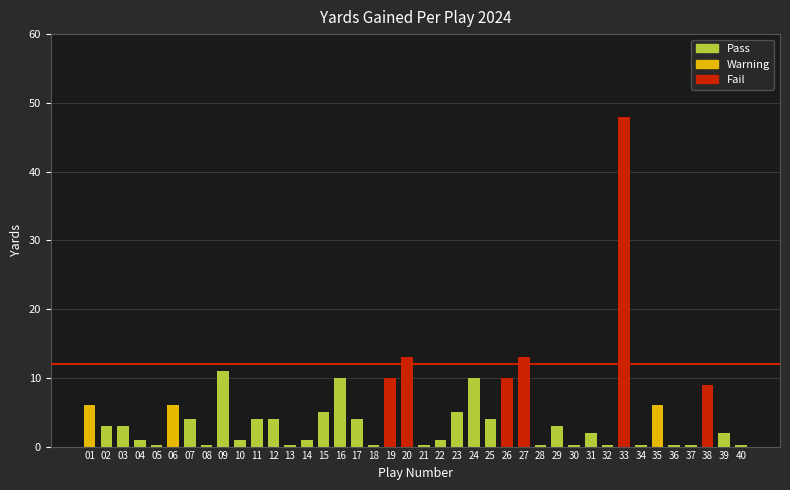

What is the value of the 15th bar from the left?

5.0